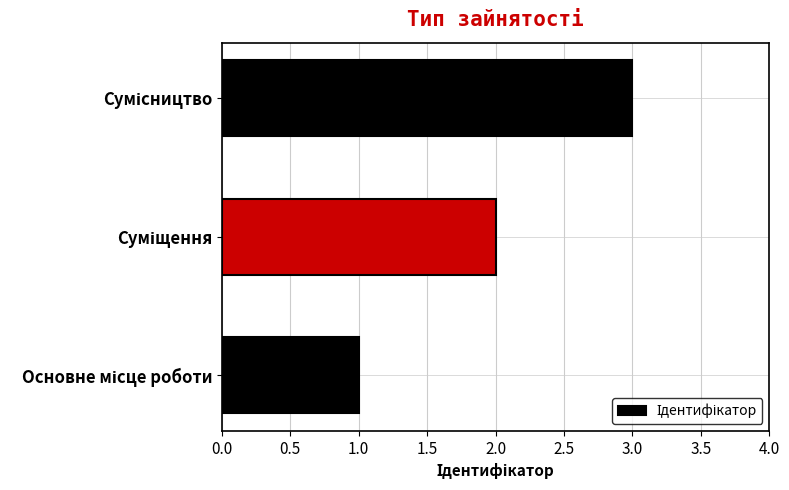

What is the smallest value displayed?

1